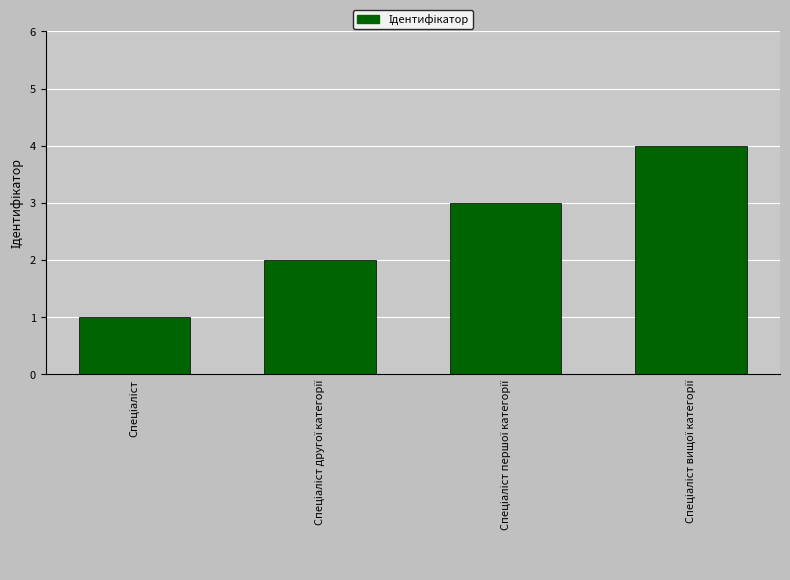

What is the greatest value displayed?

4